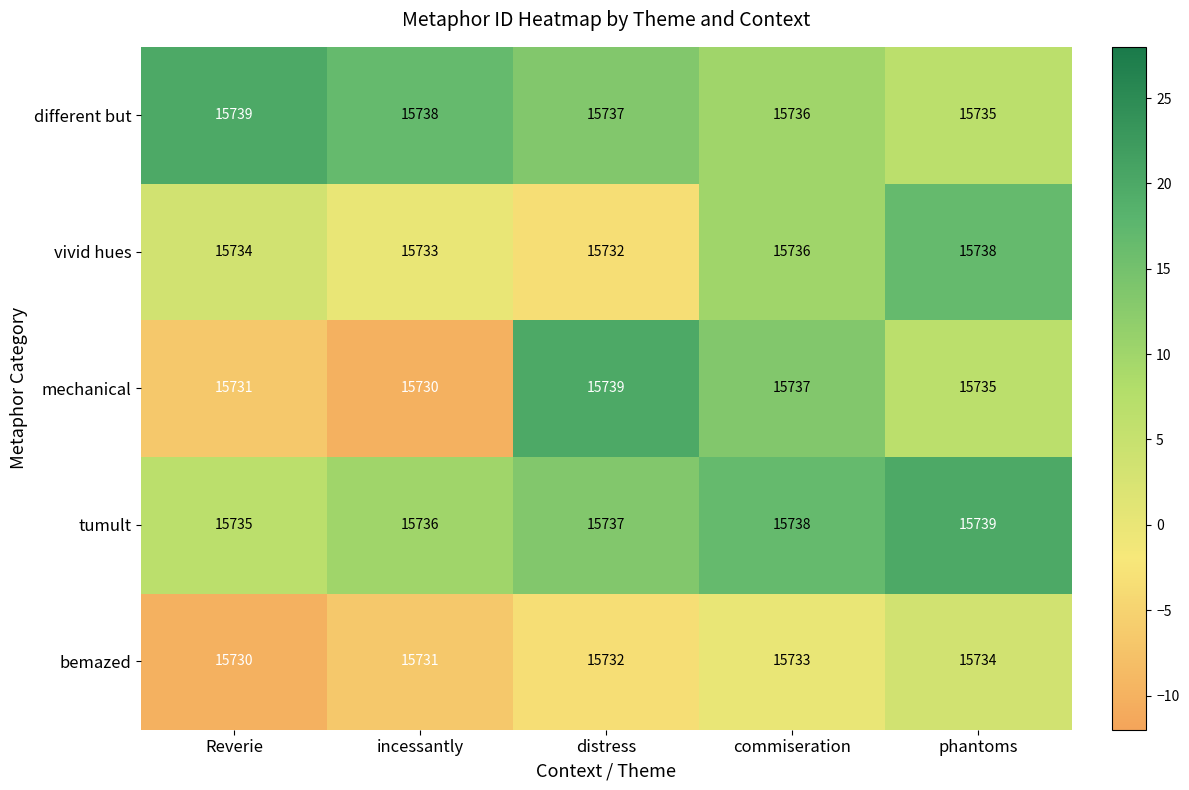

Which series changed the most between incessantly and commiseration?

mechanical